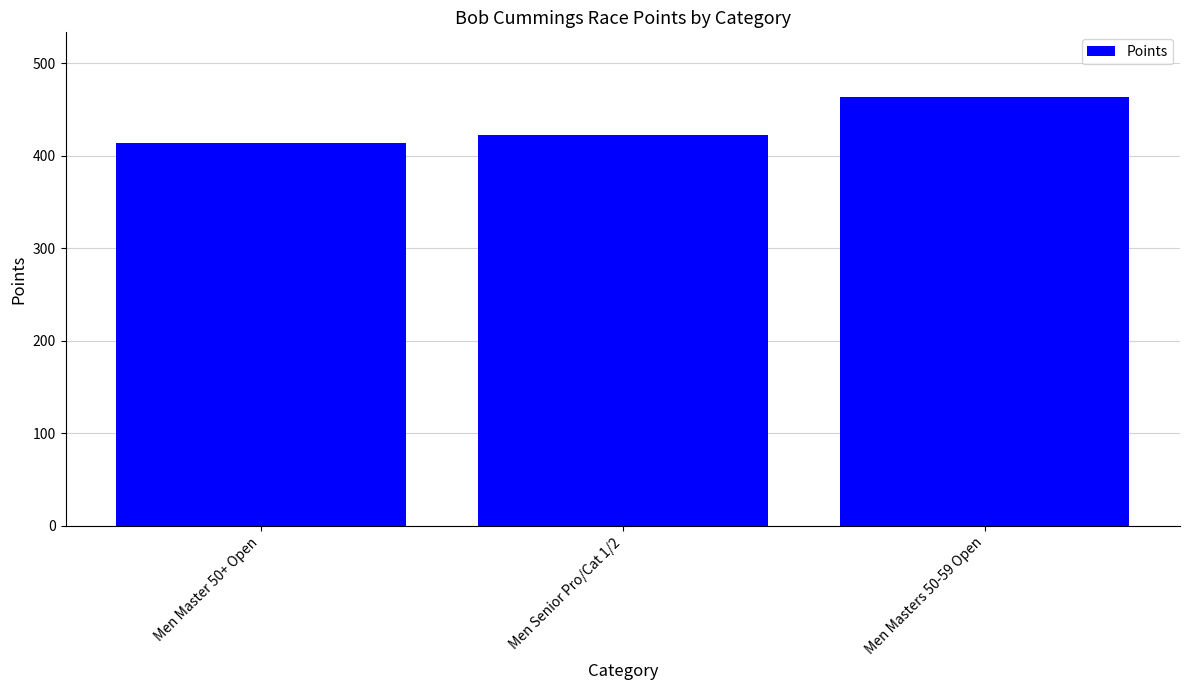

Which has a higher value, Men Masters 50-59 Open or Men Senior Pro/Cat 1/2?

Men Masters 50-59 Open